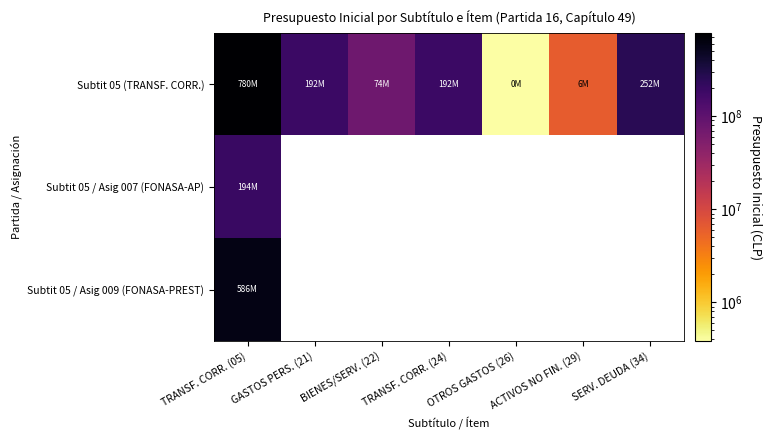

Rank the series at OTROS GASTOS (26) from highest to lowest value.

Subtit 05 (TRANSF. CORR.), Subtit 05 / Asig 007 (FONASA-AP), Subtit 05 / Asig 009 (FONASA-PREST)